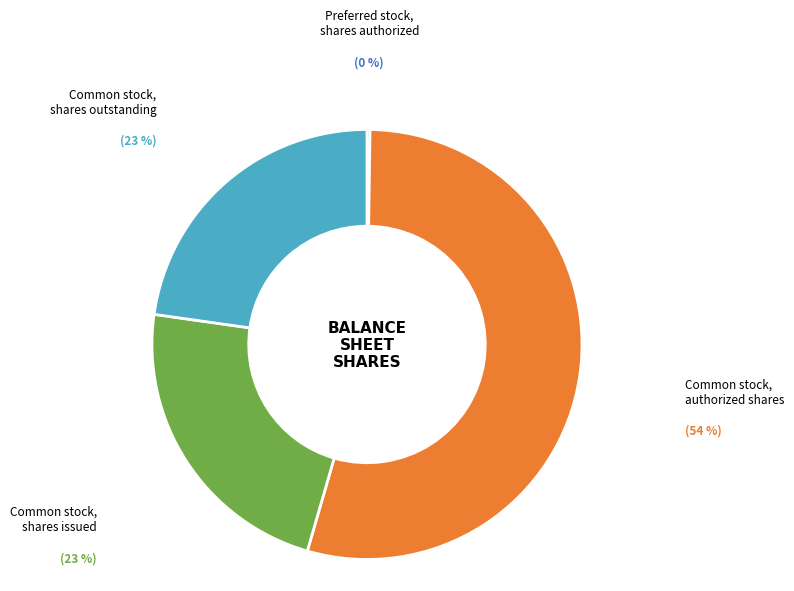

To the nearest percent, what portion does Common stock, authorized shares represent?

54%